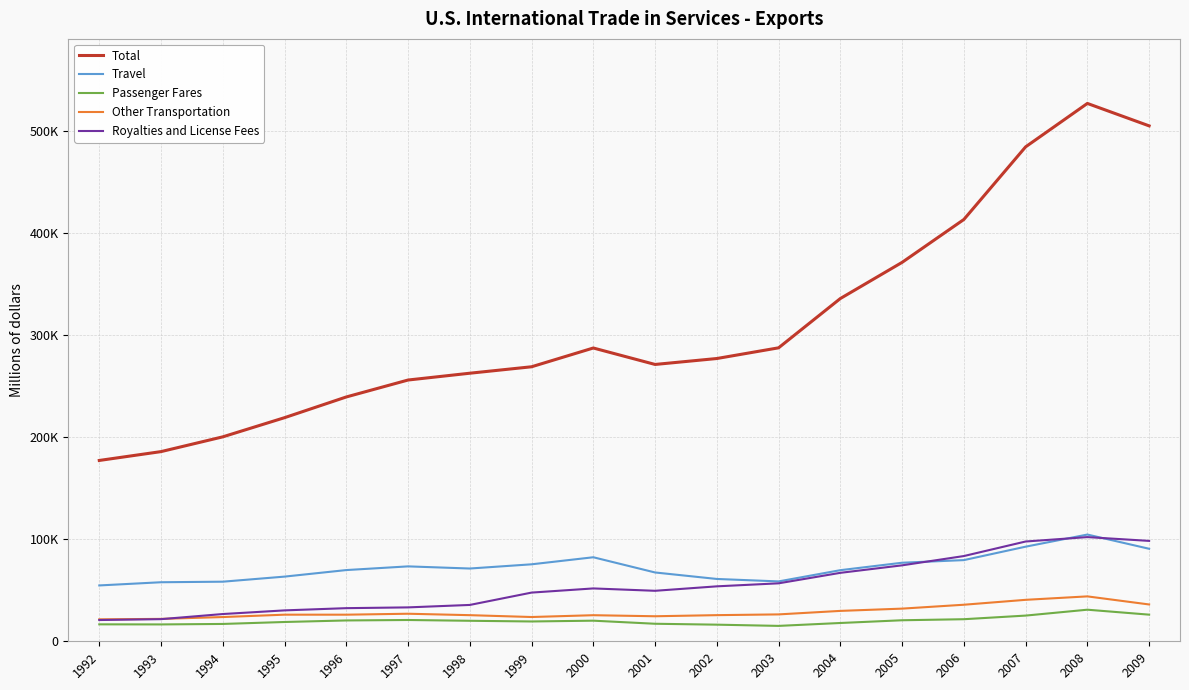

Is this an area chart (filled region under the line)?

No